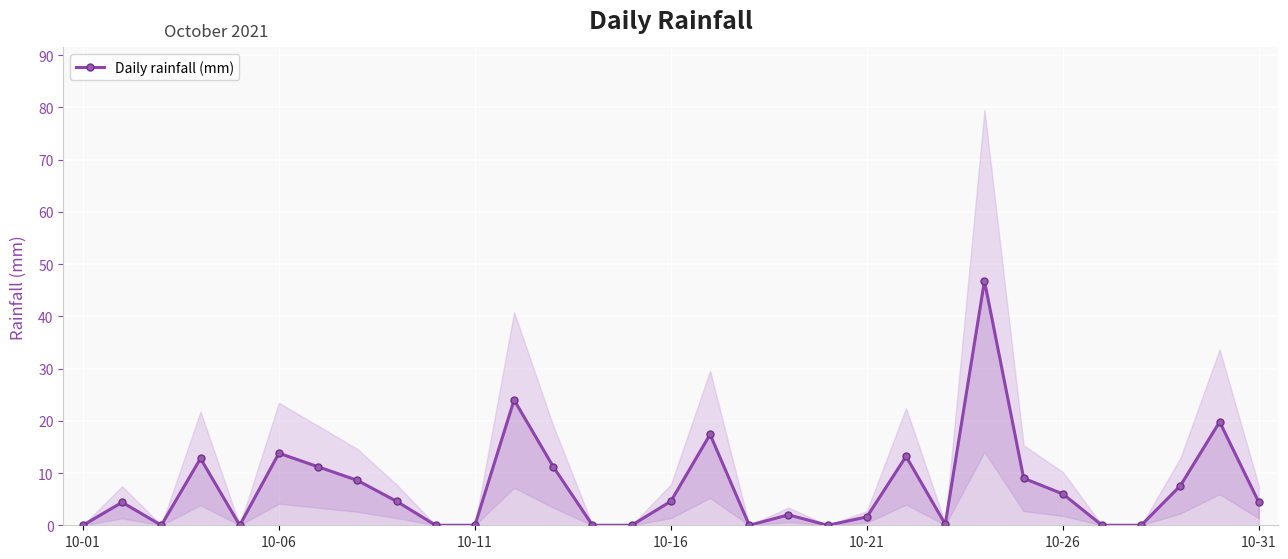

Is this an area chart (filled region under the line)?

No